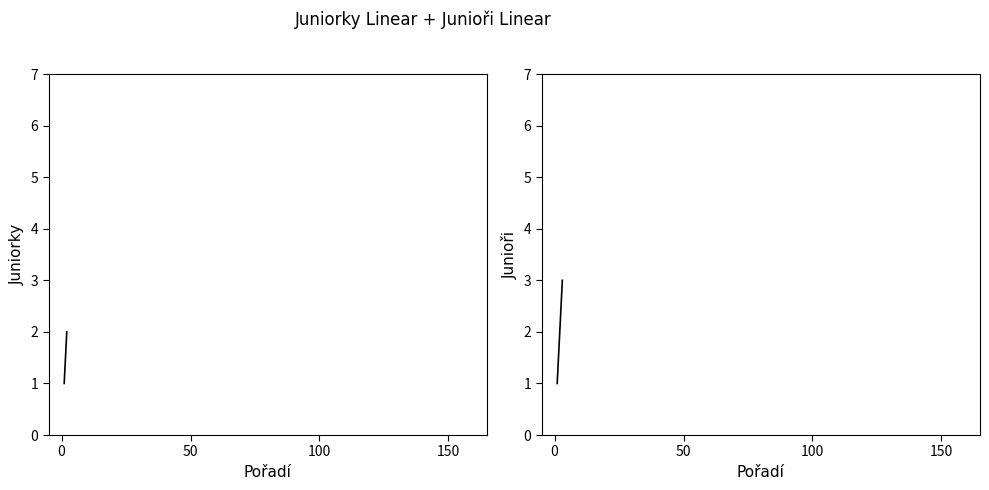

What is the maximum value shown in the chart?

3